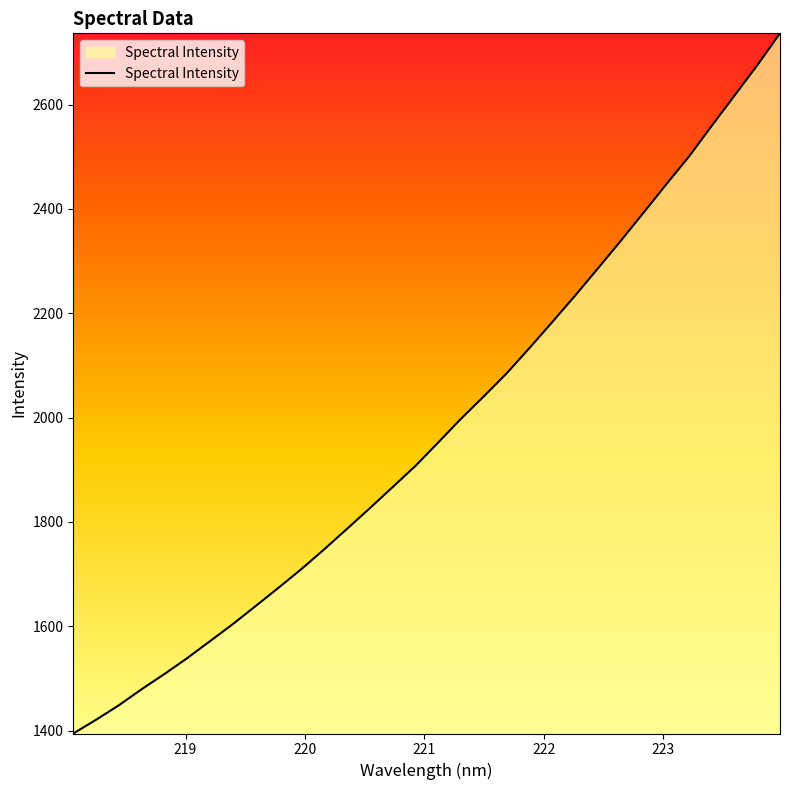

How many lines are shown in the chart?

1